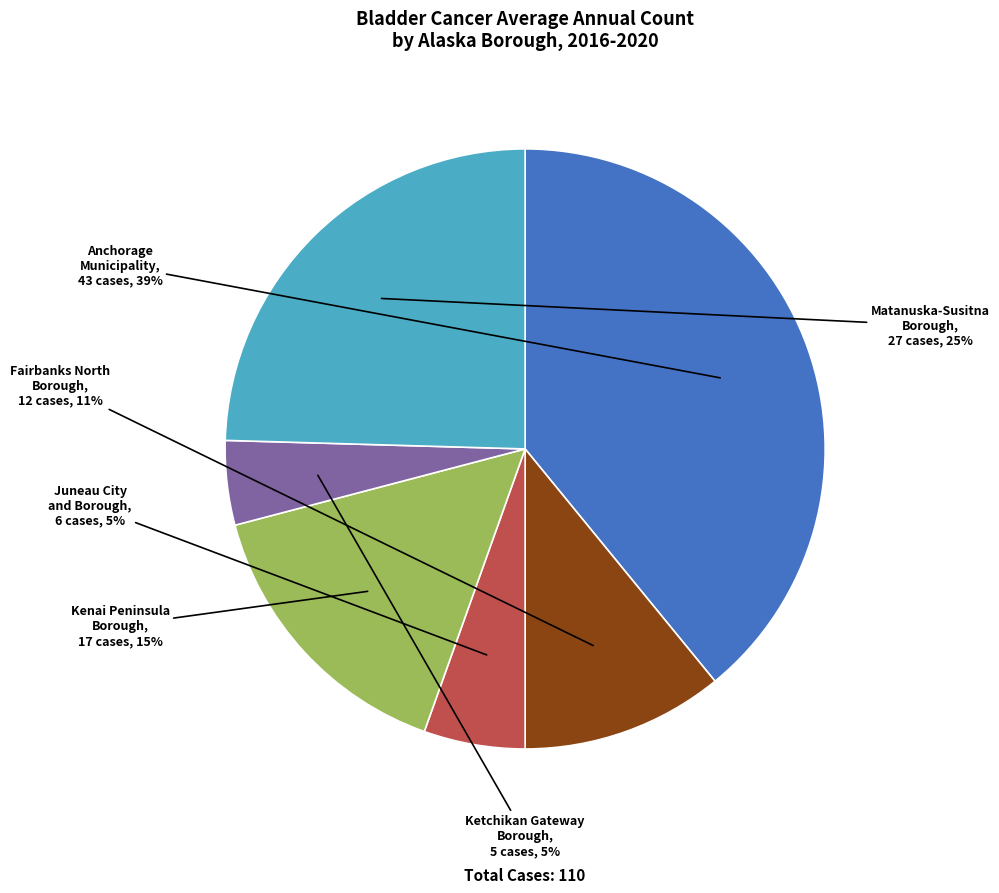

Count the number of slices in the pie.

6